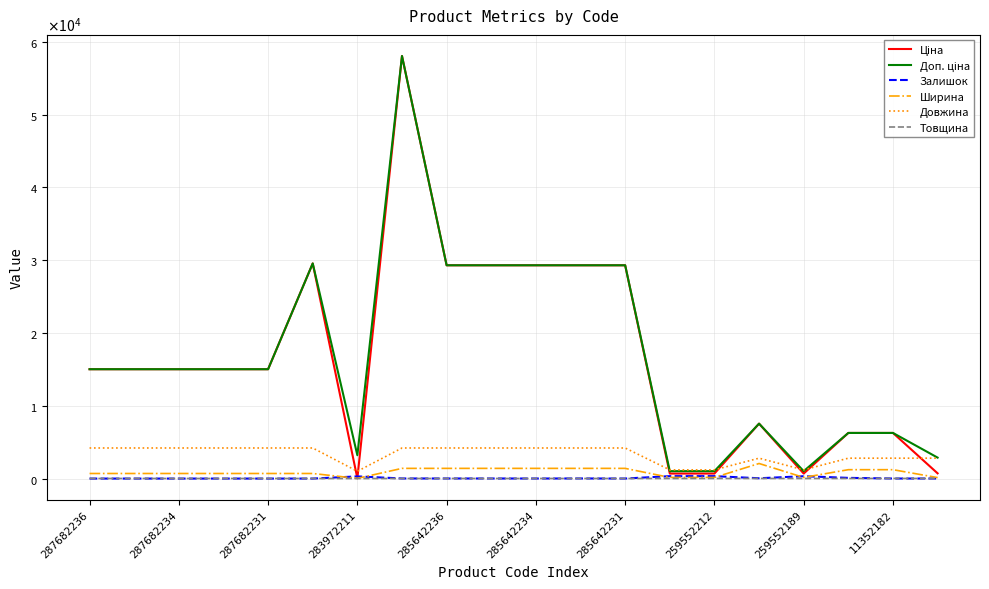

Does the chart display data point markers on the line(s)?

No